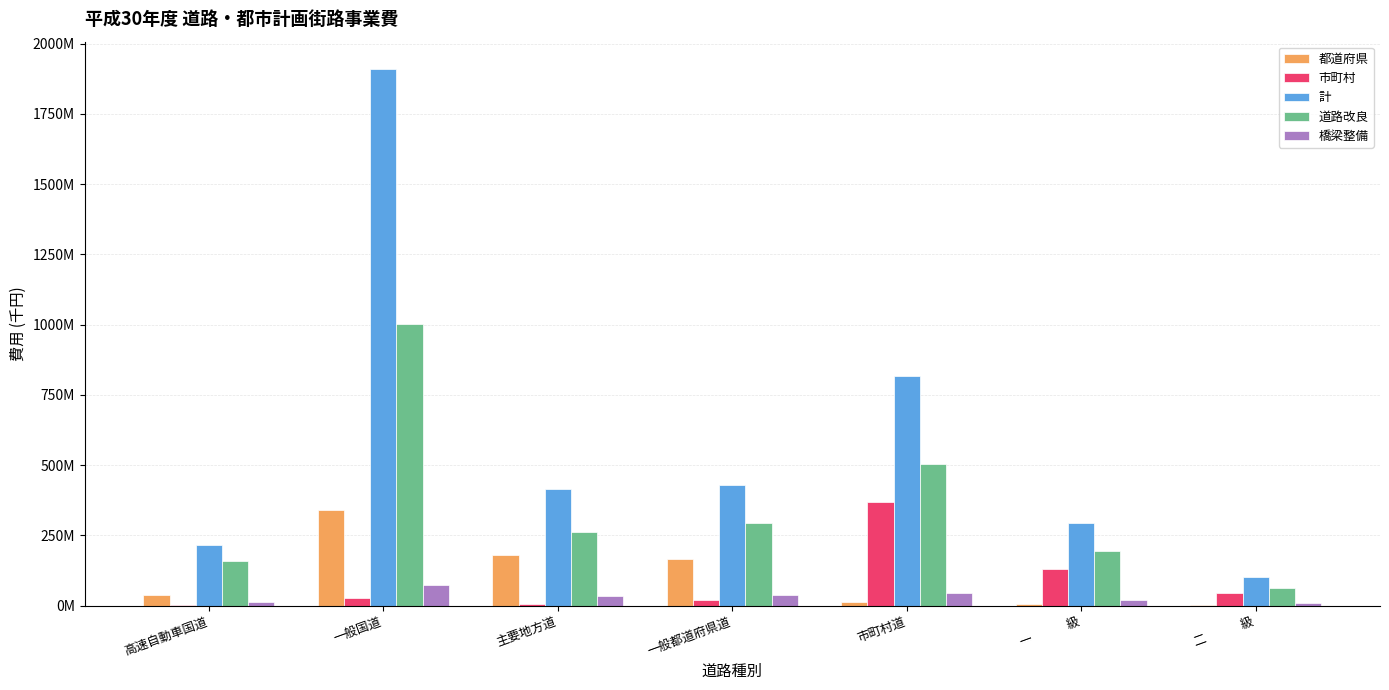

What value does the 橋梁整備 series have at 一　　　級, to the nearest 10?

19735920